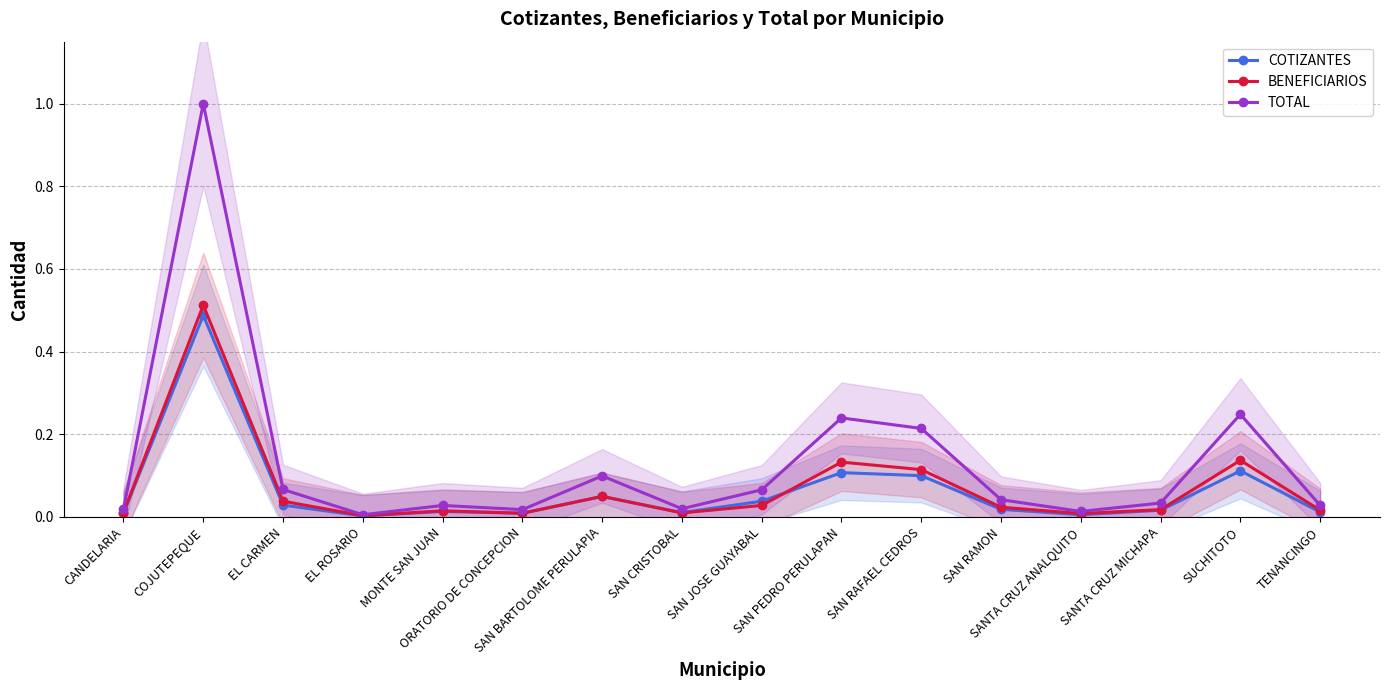

At which label does BENEFICIARIOS reach its minimum?

EL ROSARIO